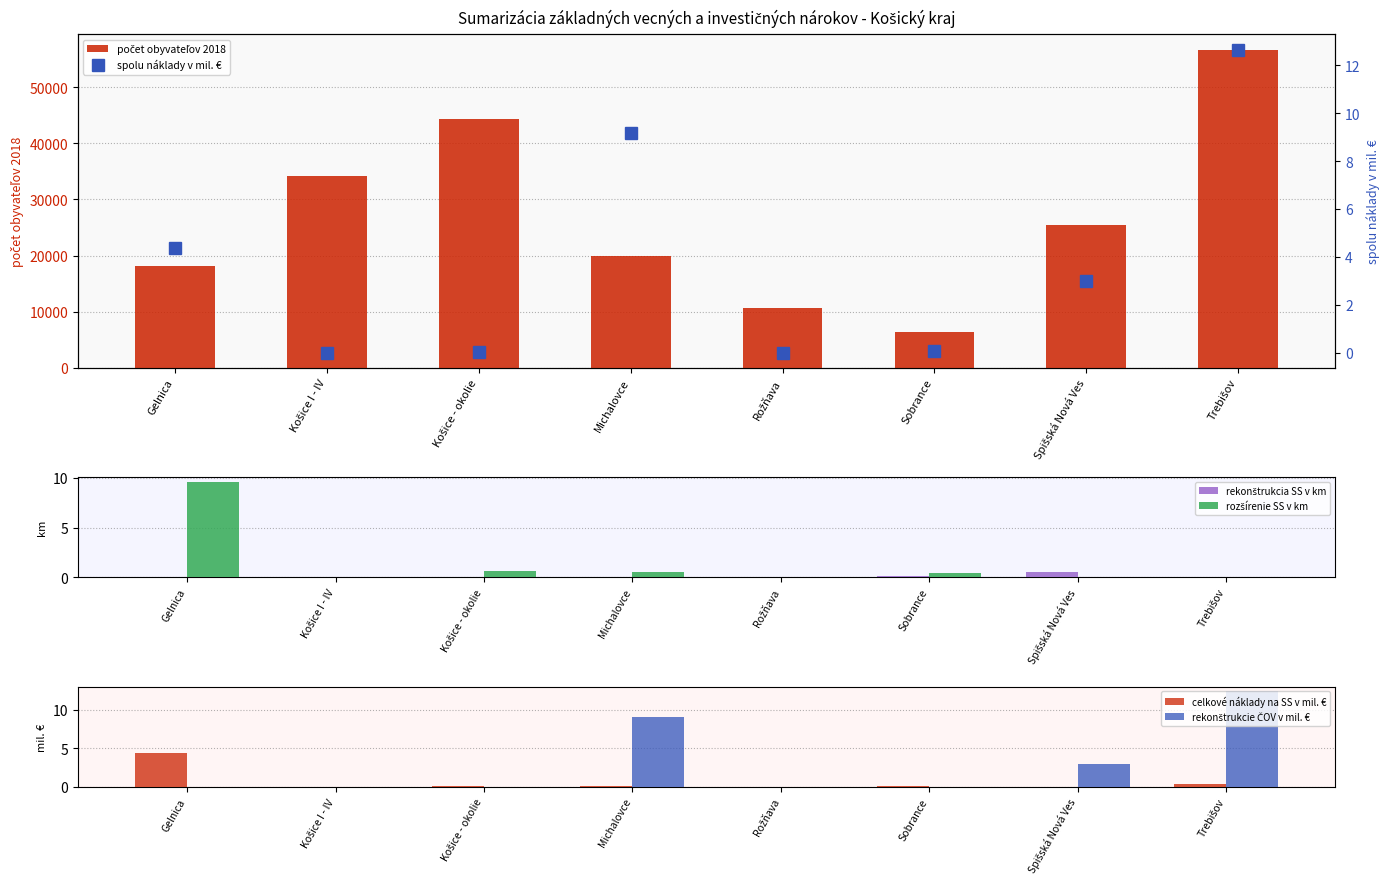

Reading left to right, what are all the values shown in this chart?

počet obyvateľov 2018: 18074.0	34114.0	44287.0	19874.0	10629.0	6337.0	25477.0	56607.0
rekonštrukcia SS v km: 0.0	0.0	0.0	0.0	0.0	0.2	0.5	0.0
rozšírenie SS v km: 9.6	0.0	0.7	0.5	0.0	0.4	0.0	0.0
celkové náklady na SS v mil. €: 4.4	0.0	0.0	0.1	0.0	0.0	0.0	0.3
rekonštrukcie ČOV v mil. €: 0.0	0.0	0.0	9.1	0.0	0.0	3.0	12.4
spolu náklady v mil. €: 4.4	0.0	0.0	9.2	0.0	0.0	3.0	12.7